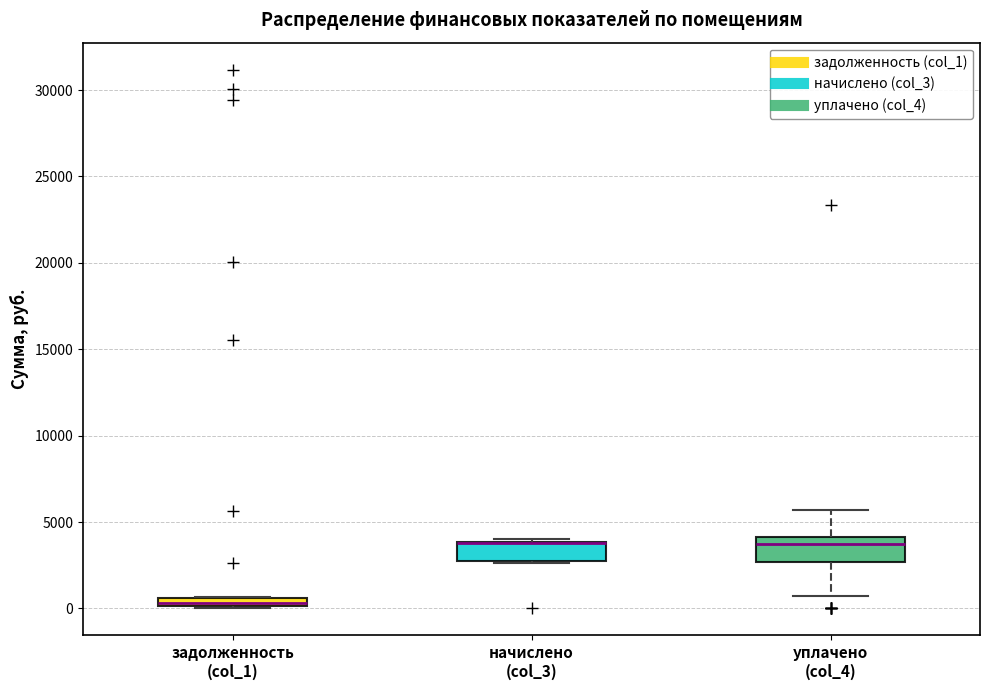

Where does the lower whisker of the box for уплачено (col_4) end on the y-axis? The values are not printed on the chart, so give them approximately, as read against the axis.

500